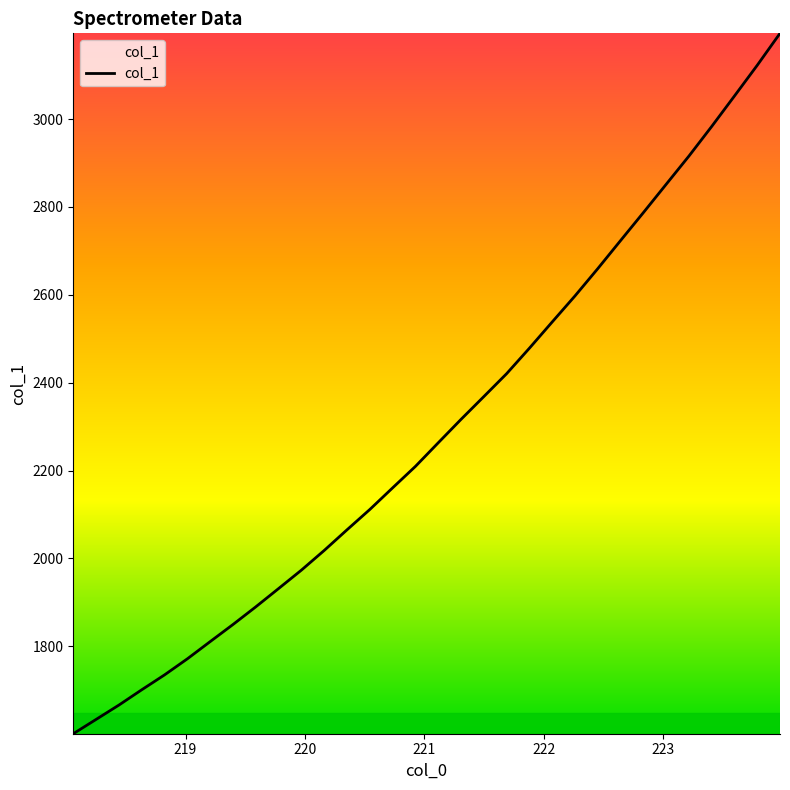

What is the smallest value displayed?

1600.7